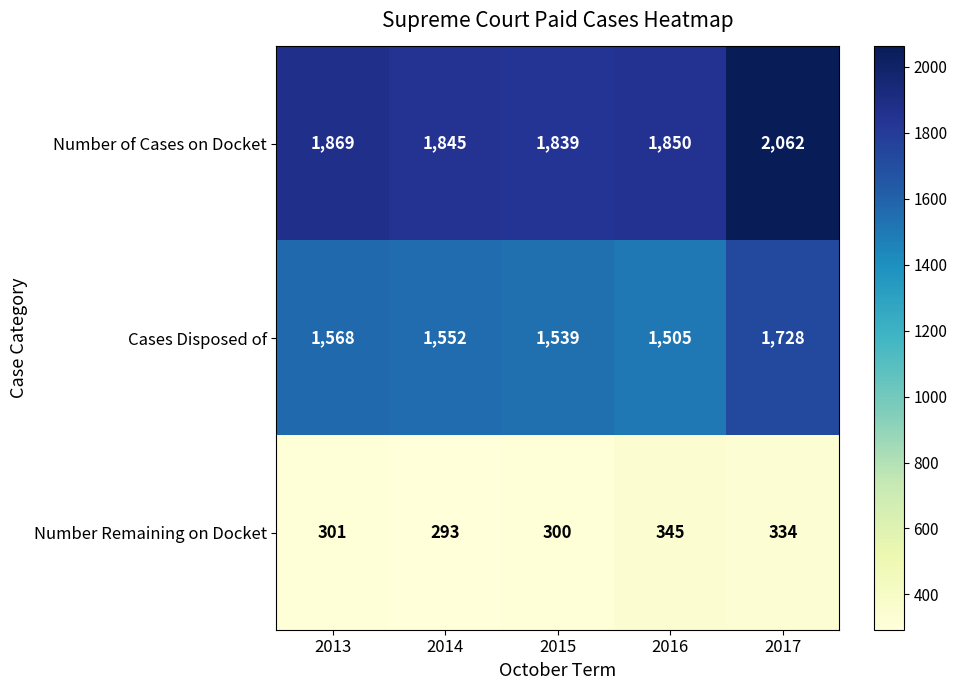

Between 2015 and 2016, which series saw the biggest shift?

Number Remaining on Docket